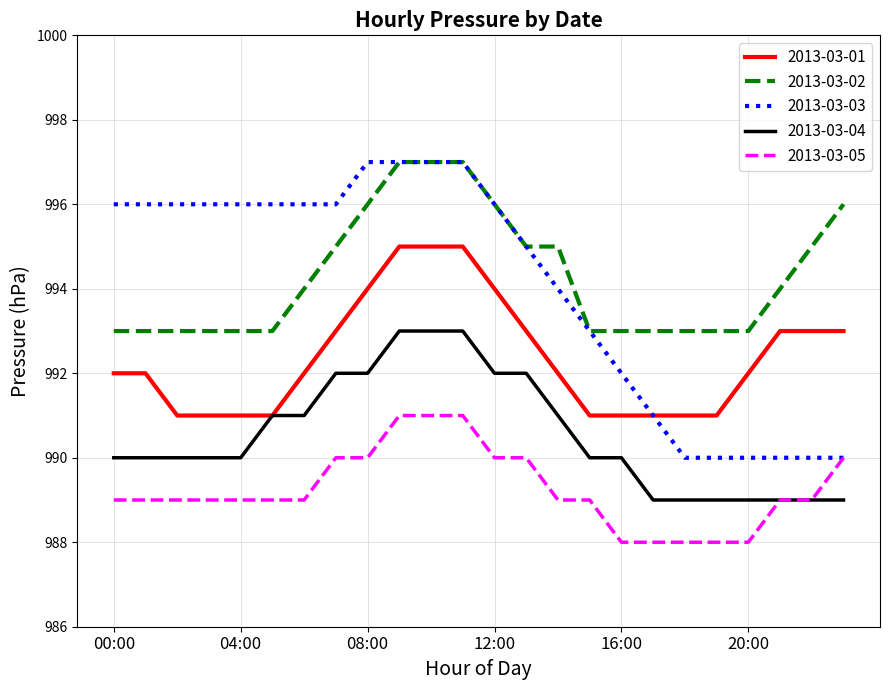

What is the greatest value displayed?

997